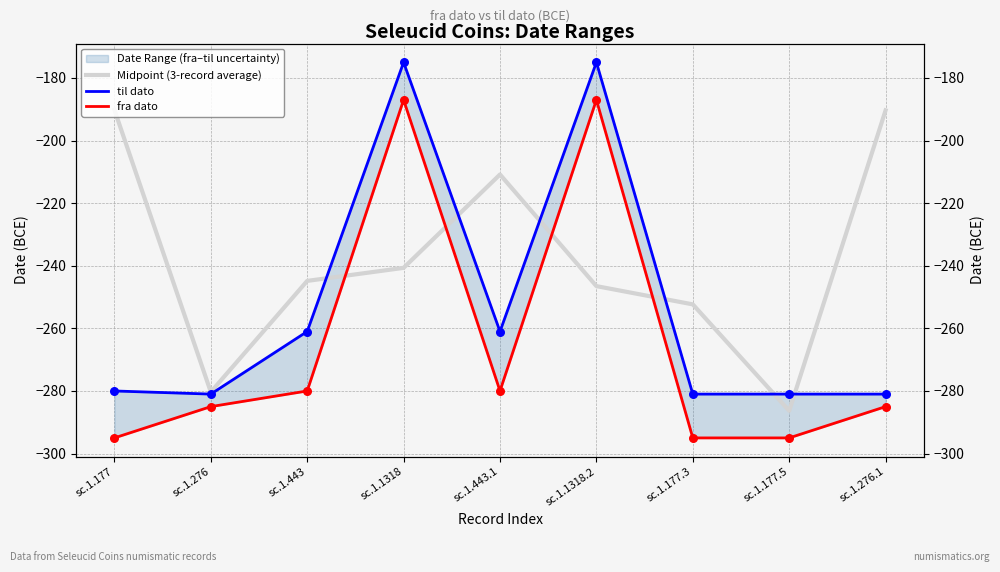

At how many categories does at least one series exceed -189?

2